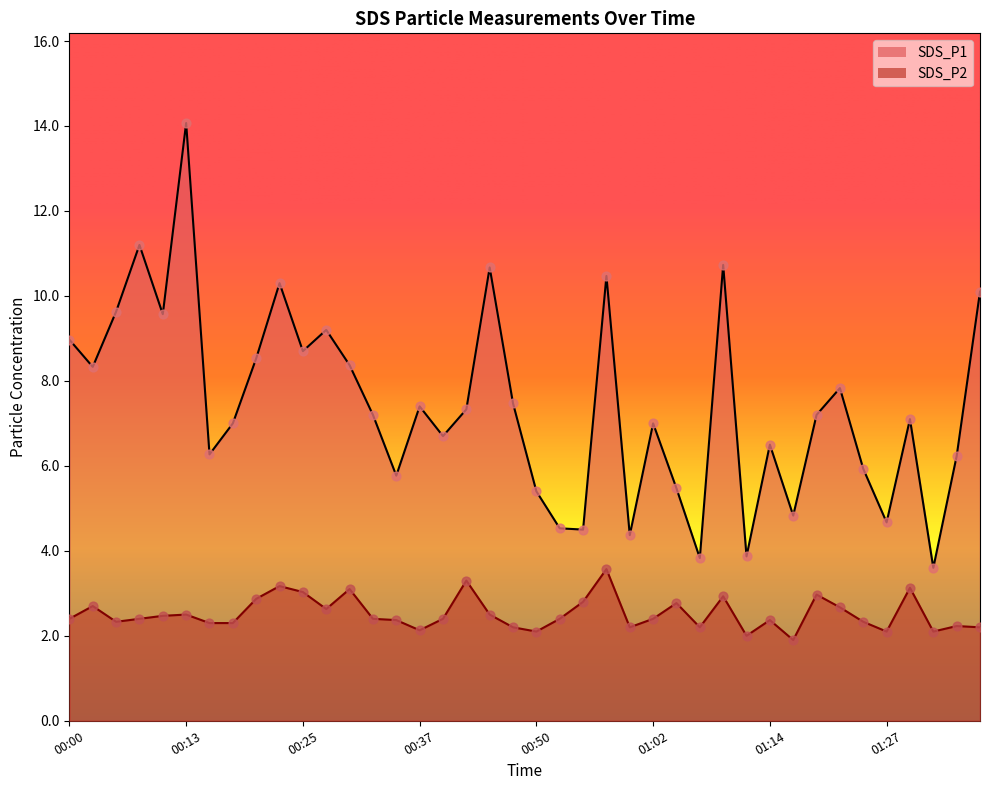

Is the value of SDS_P2 at 00:10 greater than the value of SDS_P1 at 01:37?

No